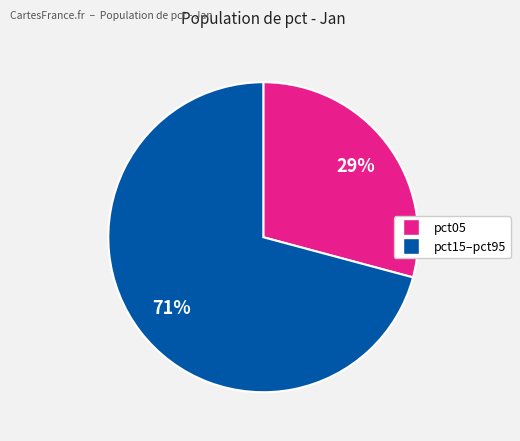

How many segments does this pie chart have?

2